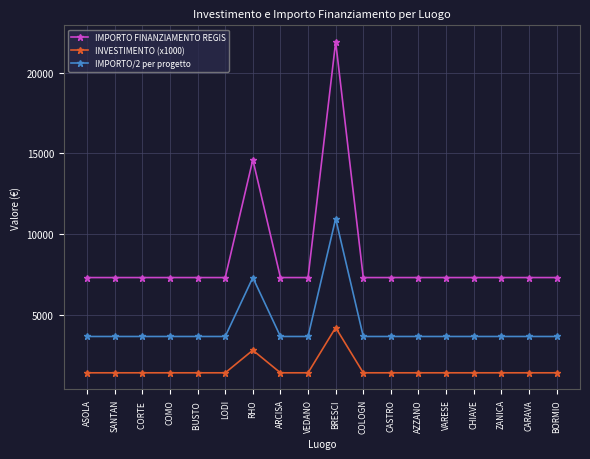

List the series in order of their peak value, lowest first.

INVESTIMENTO (x1000), IMPORTO/2 per progetto, IMPORTO FINANZIAMENTO REGIS